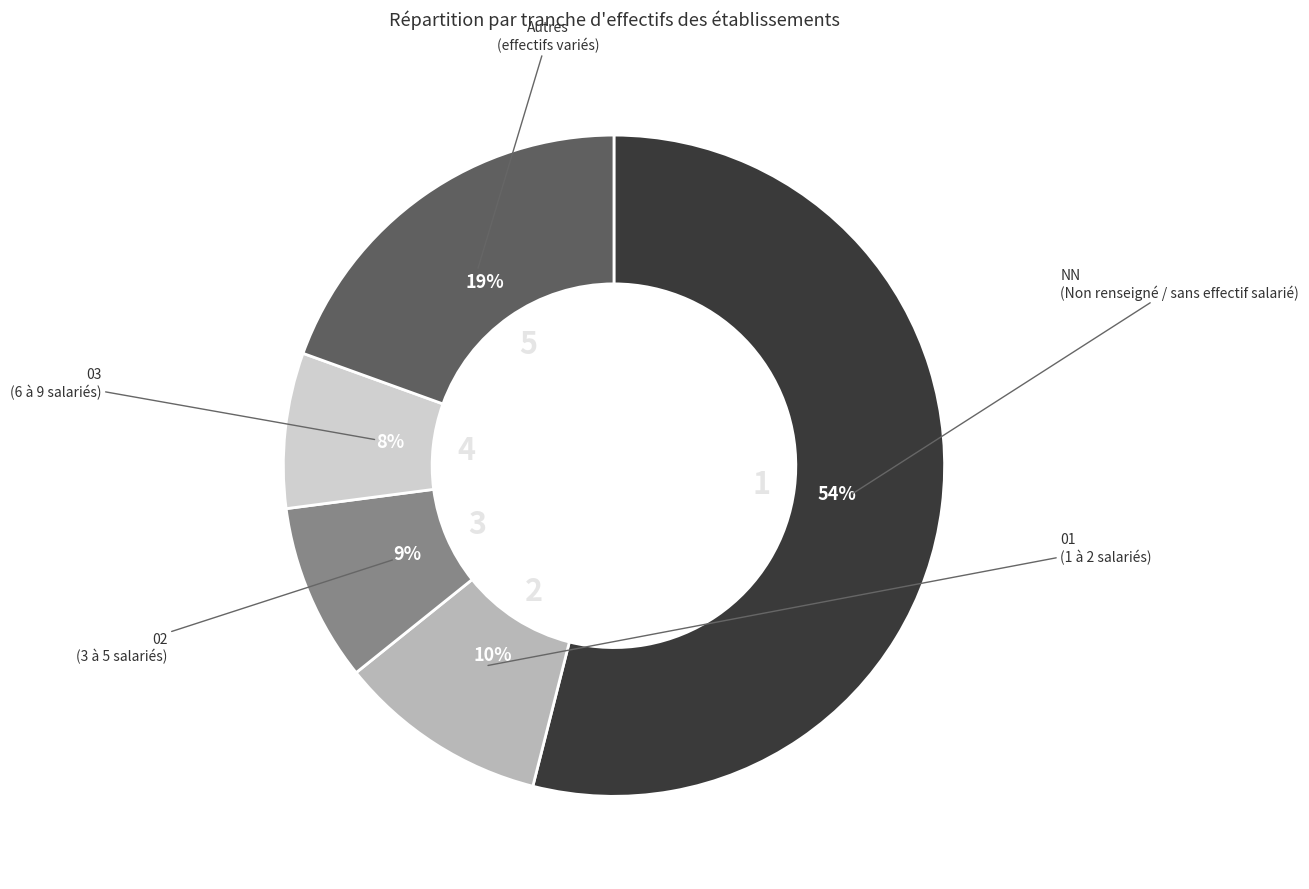

To the nearest percent, what is the difference between the largest and smallest slice percentages?

46%